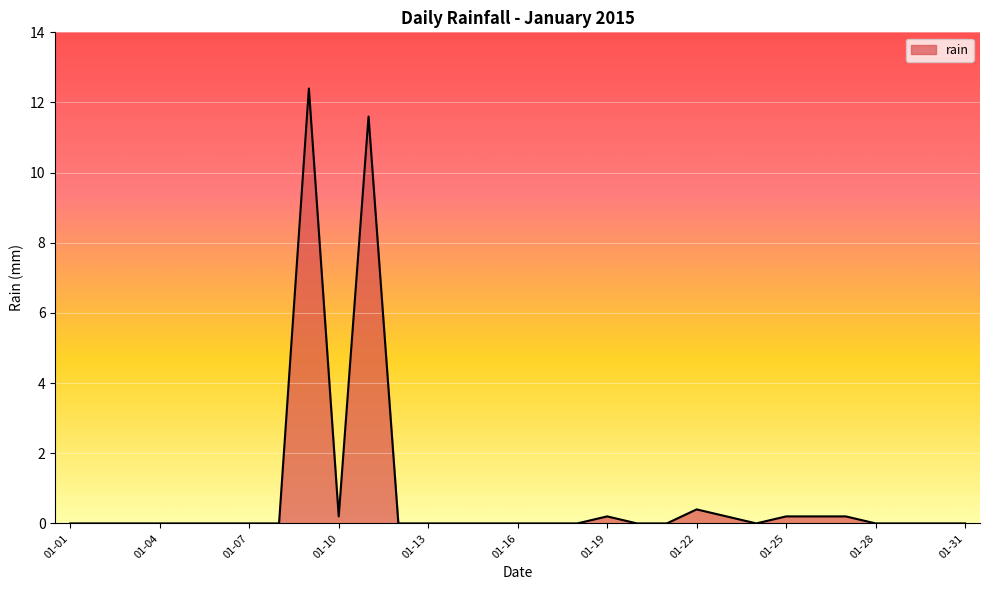

How many categories are shown in the chart?

31